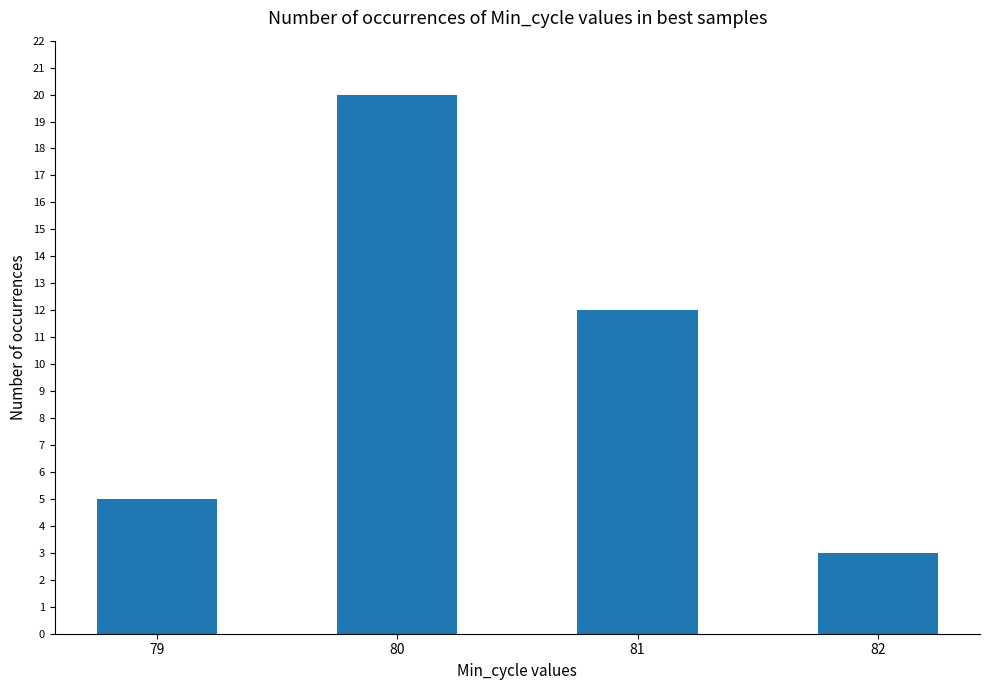

How many distinct data groups are displayed?

1